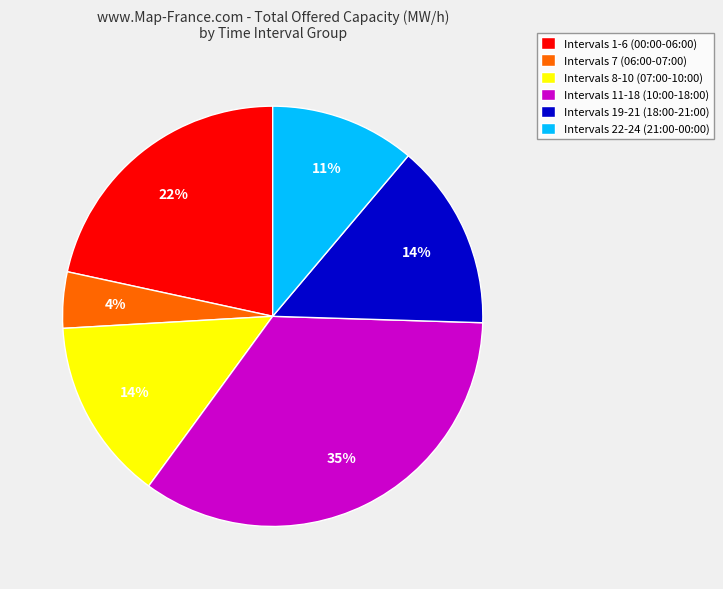

How many slices are in this pie chart?

6